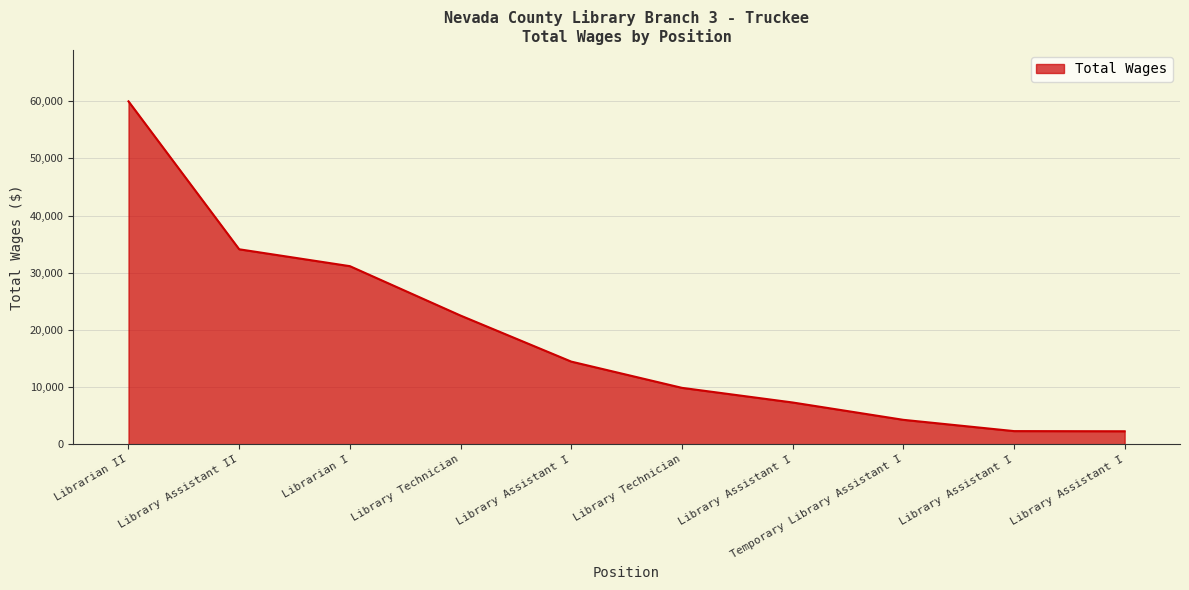

True or false: the data has more than 0 interior local peaks.

False